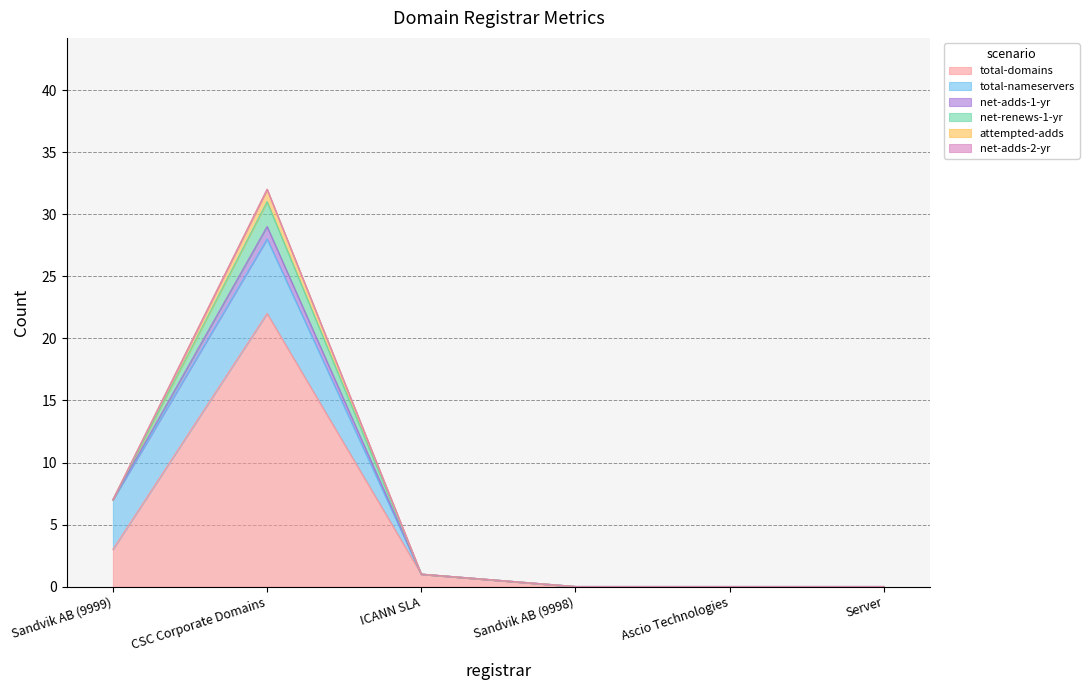

Reading left to right, what are all the values shown in this chart?

total-domains: Sandvik AB (9999)=3	CSC Corporate Domains=22	ICANN SLA=1	Sandvik AB (9998)=0	Ascio Technologies=0	Server=0
total-nameservers: Sandvik AB (9999)=4	CSC Corporate Domains=6	ICANN SLA=0	Sandvik AB (9998)=0	Ascio Technologies=0	Server=0
net-adds-1-yr: Sandvik AB (9999)=0	CSC Corporate Domains=1	ICANN SLA=0	Sandvik AB (9998)=0	Ascio Technologies=0	Server=0
net-renews-1-yr: Sandvik AB (9999)=0	CSC Corporate Domains=2	ICANN SLA=0	Sandvik AB (9998)=0	Ascio Technologies=0	Server=0
attempted-adds: Sandvik AB (9999)=0	CSC Corporate Domains=1	ICANN SLA=0	Sandvik AB (9998)=0	Ascio Technologies=0	Server=0
net-adds-2-yr: Sandvik AB (9999)=0	CSC Corporate Domains=0	ICANN SLA=0	Sandvik AB (9998)=0	Ascio Technologies=0	Server=0